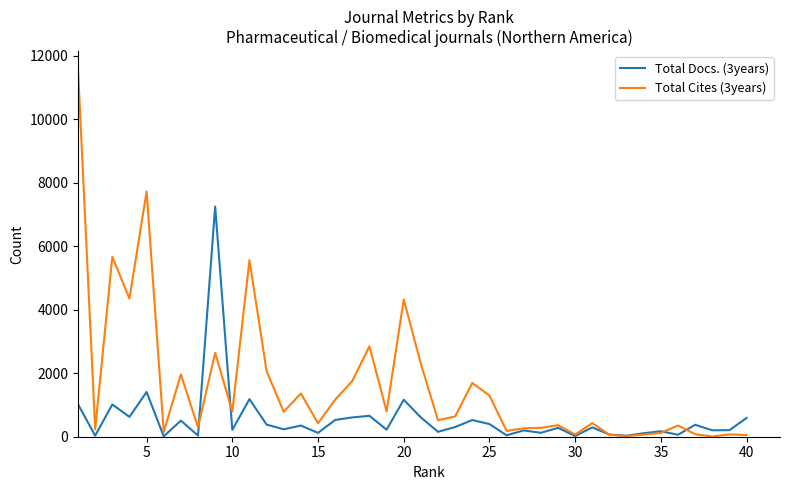

Which series has the widest spread of values?

Total Cites (3years)